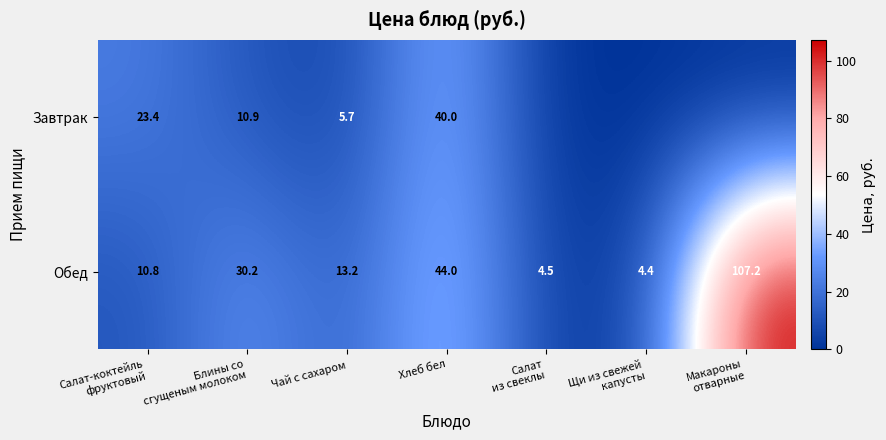

What is the difference between the highest and lowest values at Щи из свежей
капусты?

4.4